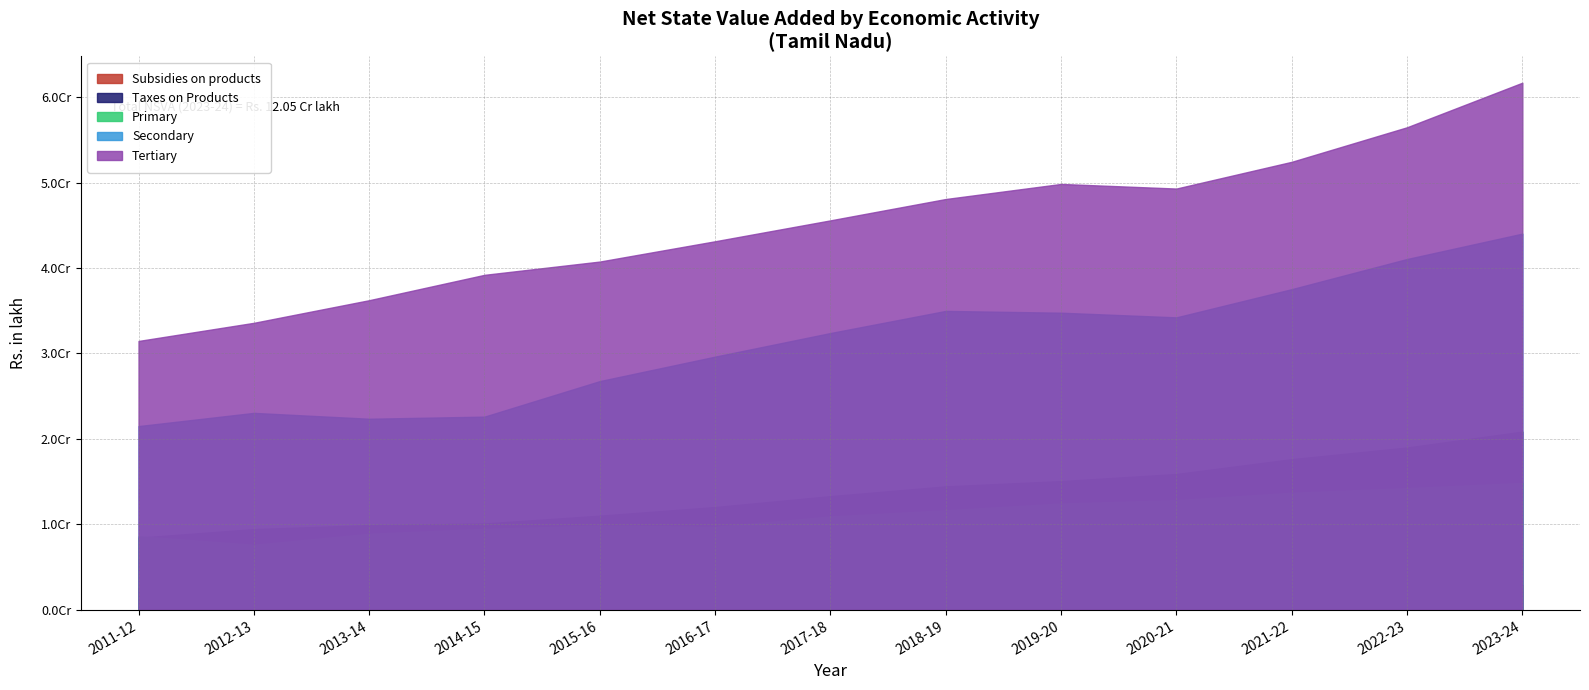

At which category does the chart reach its peak across all series?

2023-24